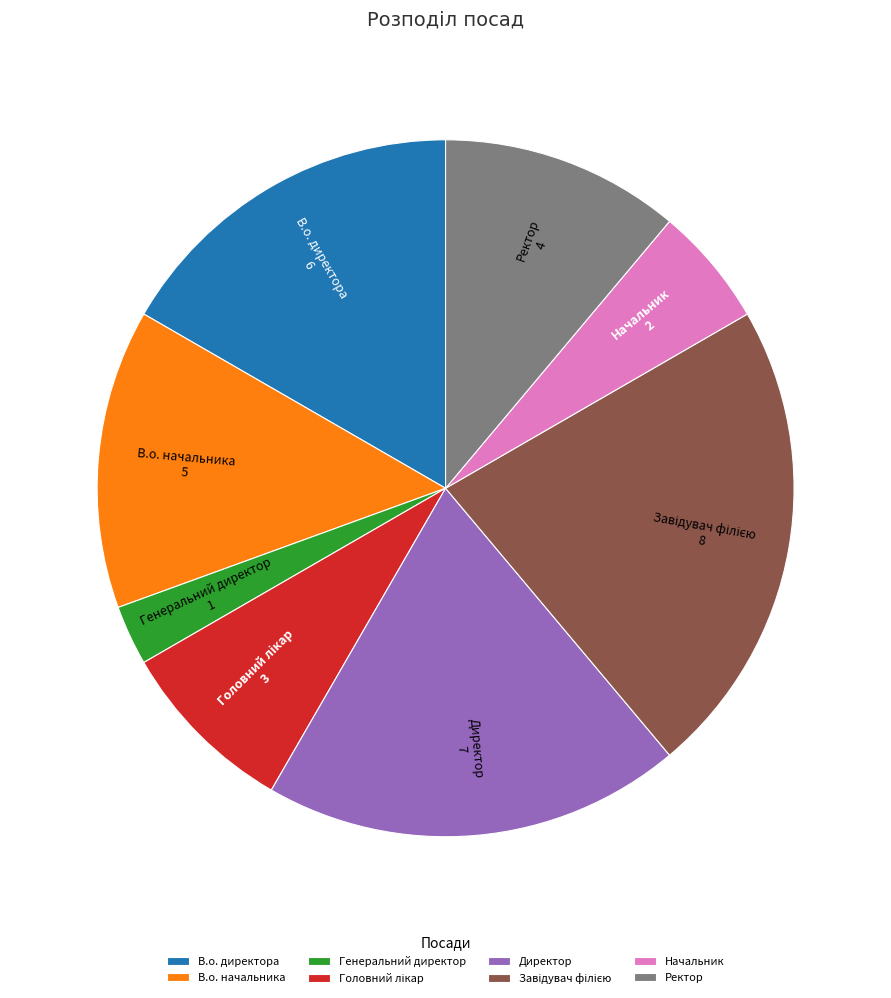

How many segments does this pie chart have?

8